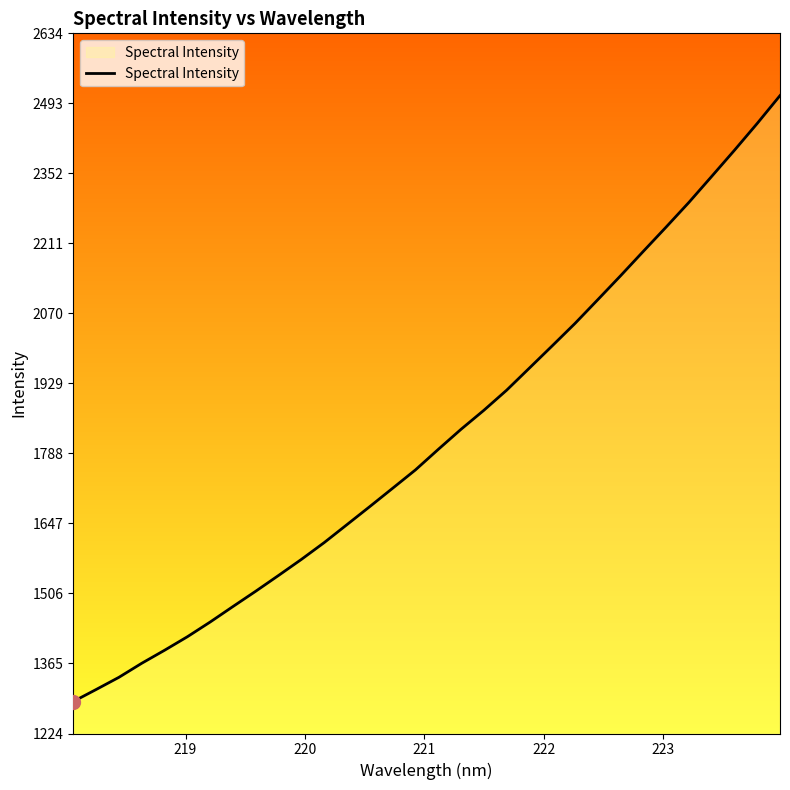

What is the greatest value displayed?

2509.2